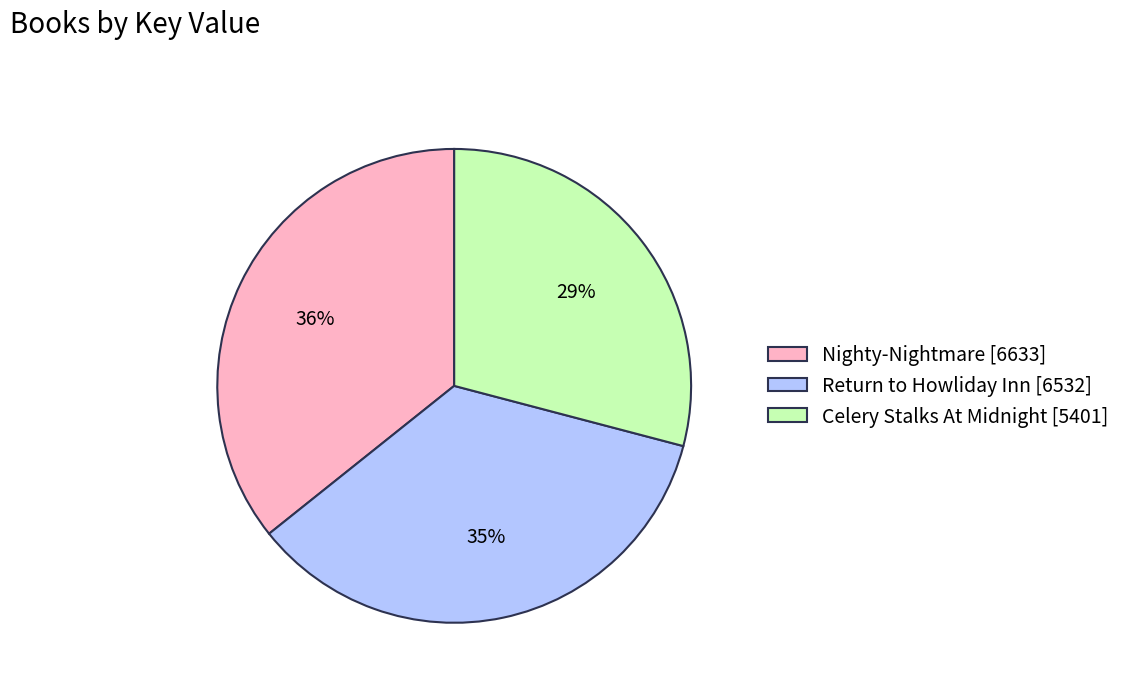

How many slices are in this pie chart?

3